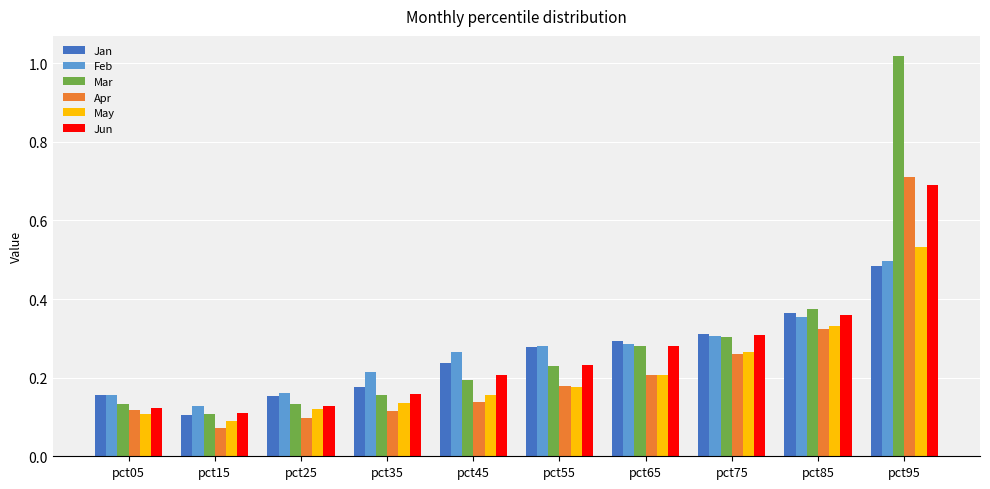

At which category is the sum across all series the highest?

pct95